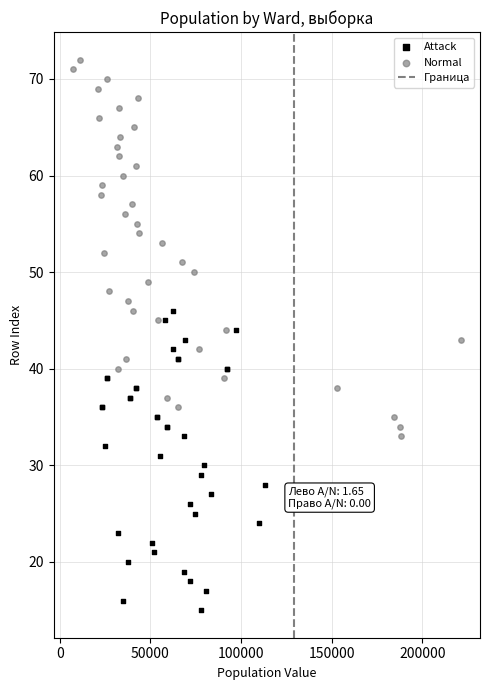

Which series contains the highest Y value?

Normal